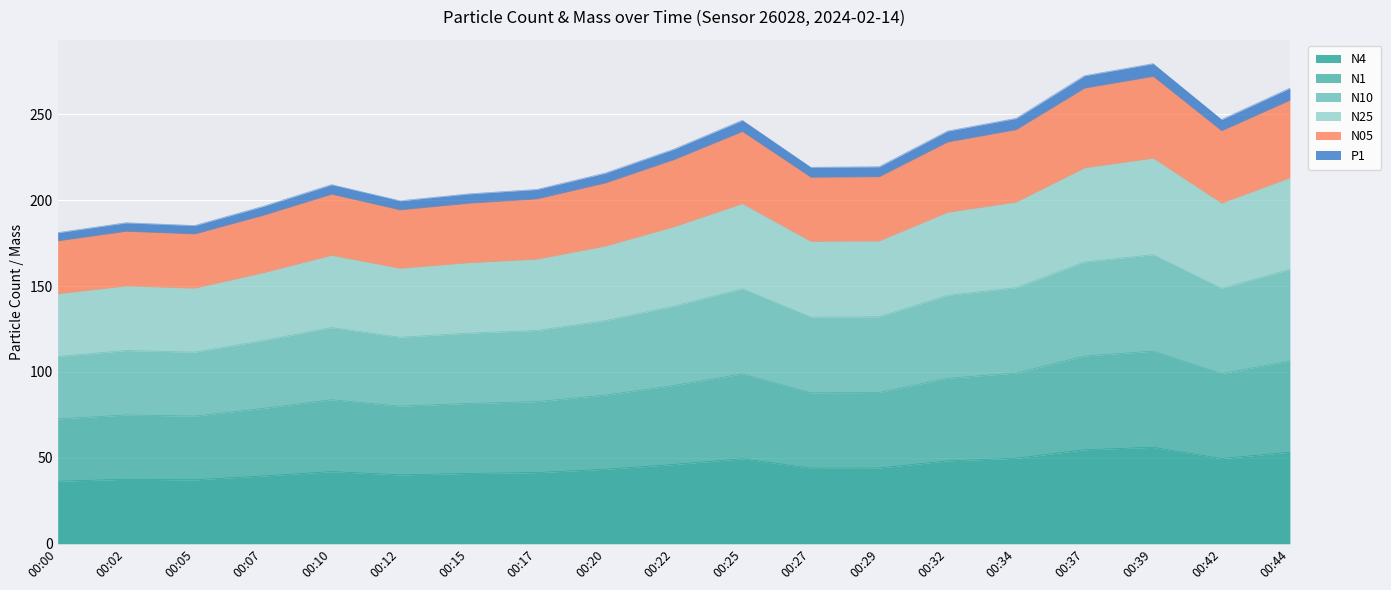

What is the lowest value of the N4 series?

36.4